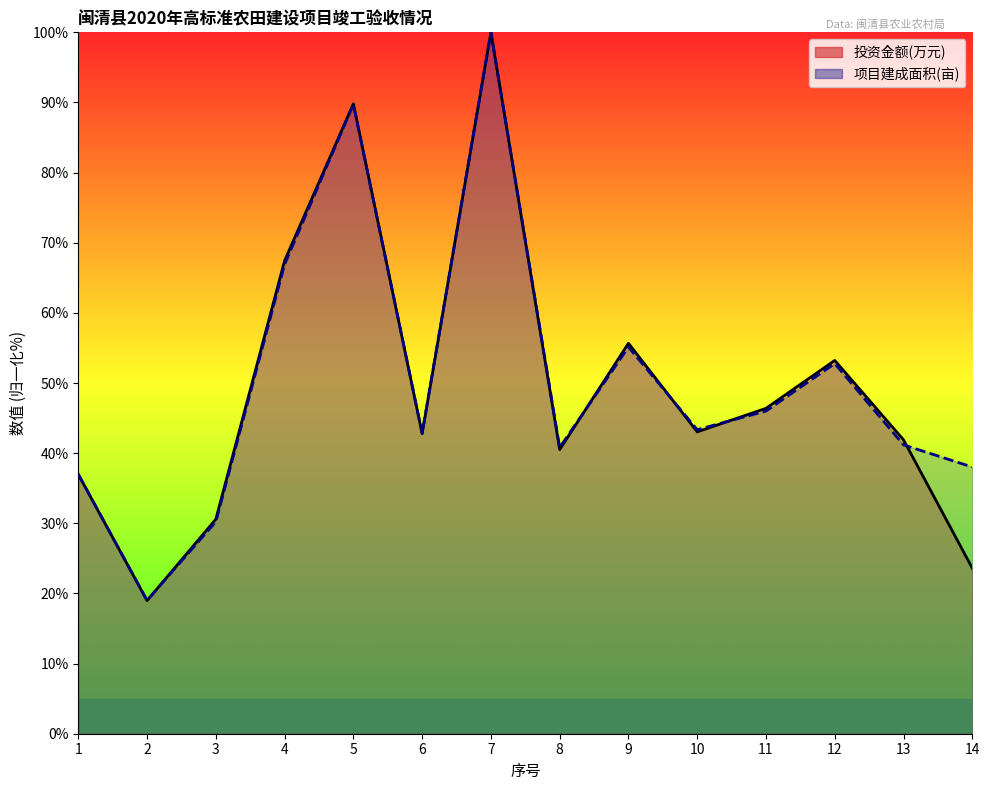

Which category has the highest value in the 投资金额(万元) series?

7